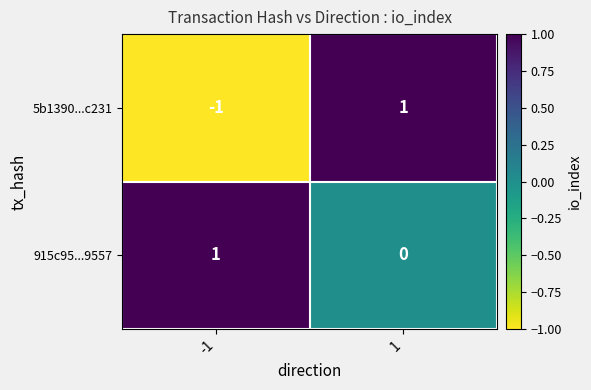

List the series in order of their overall mean, lowest first.

5b1390...c231, 915c95...9557